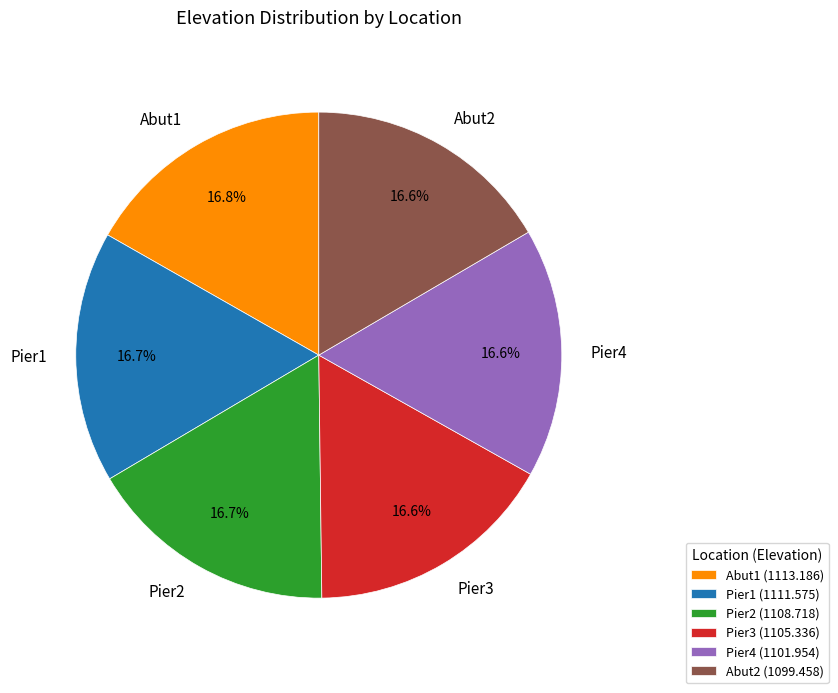

Approximately how many times larger is the value at Pier3 compared to Pier1?

1.0